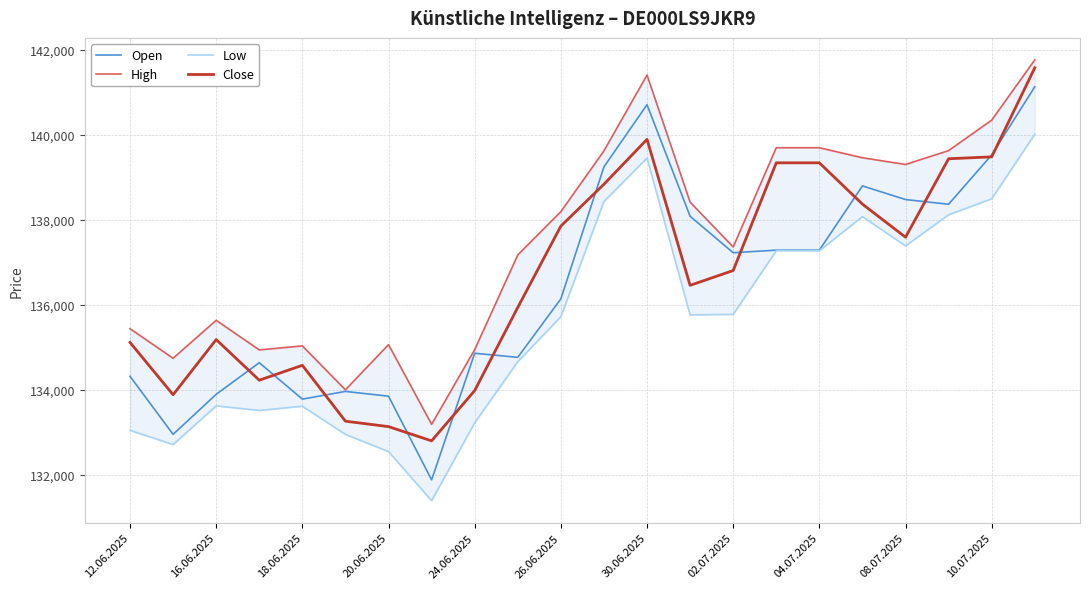

What is the sum of all Open values?

3001194